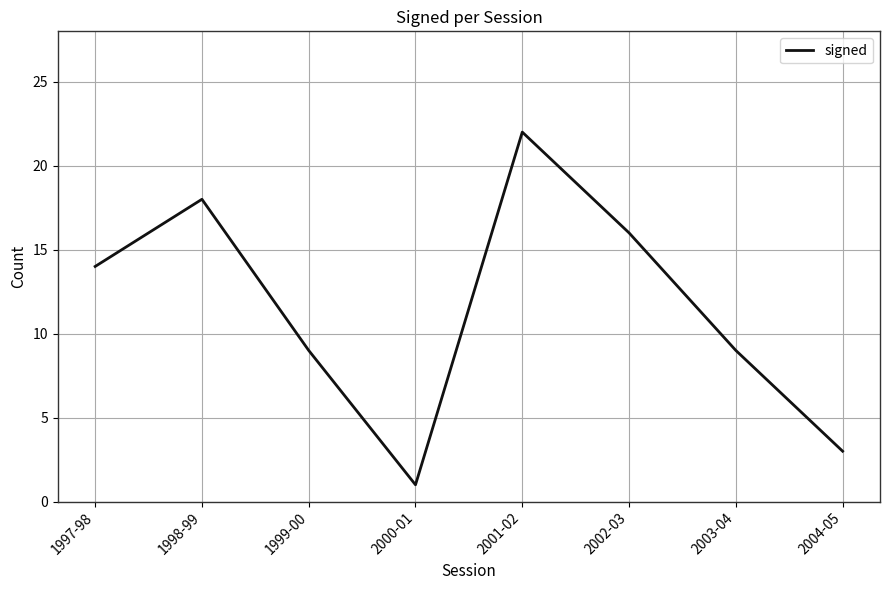

Reading right to left, transcribe all the data shown in this chart.

2004-05=3	2003-04=9	2002-03=16	2001-02=22	2000-01=1	1999-00=9	1998-99=18	1997-98=14